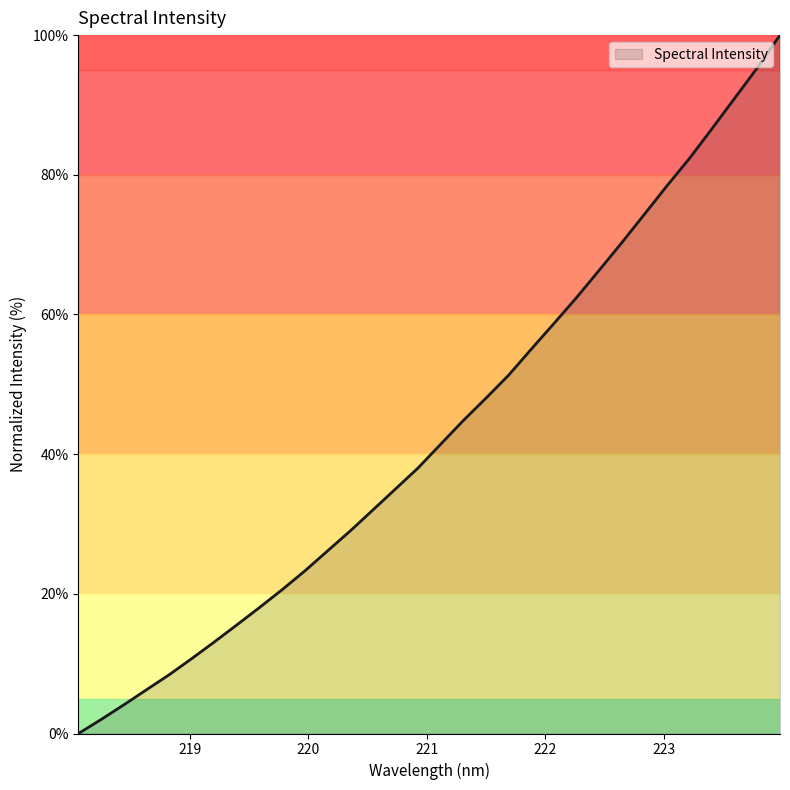

How many lines are shown in the chart?

1